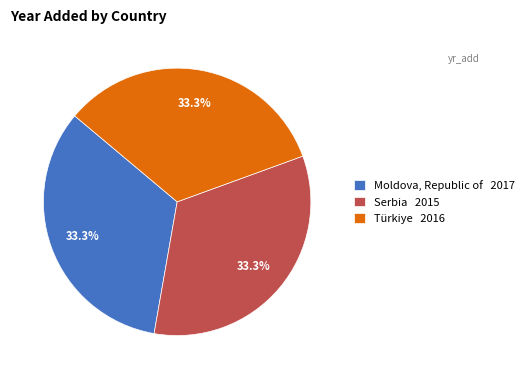

What percentage is NOT represented by Moldova, Republic of?

66.7%